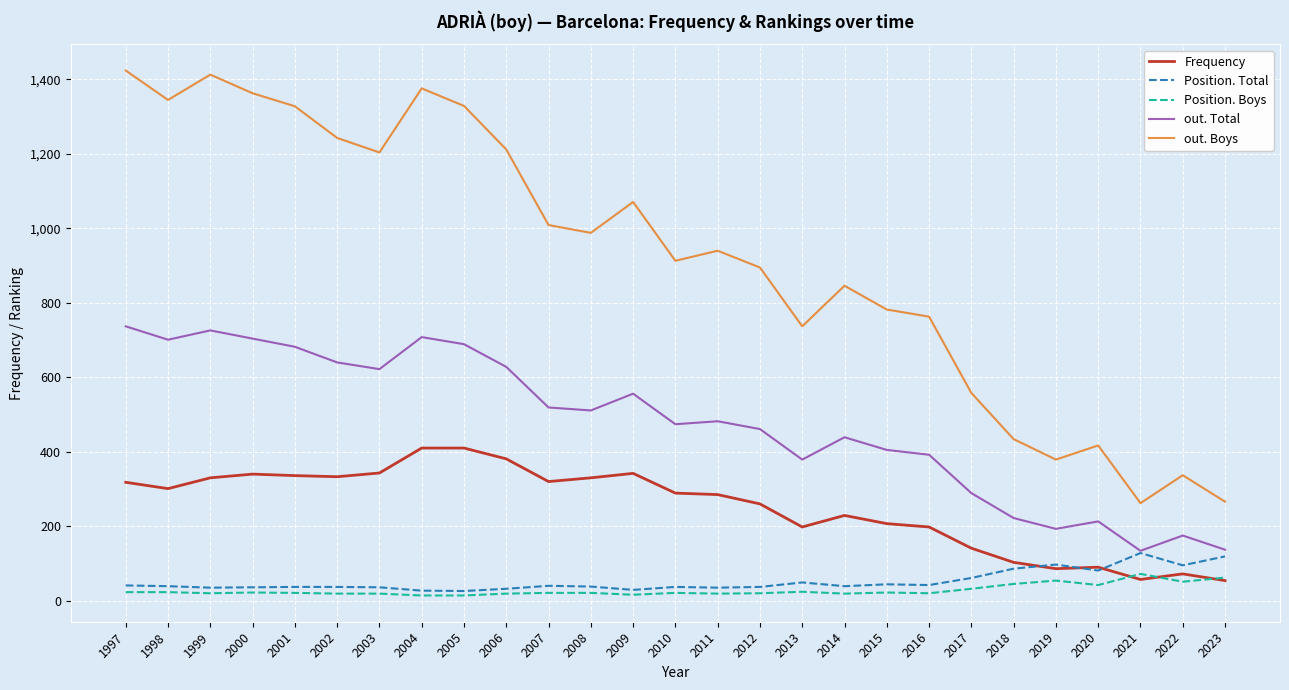

How many values in the Position. Total series are below 39?

13